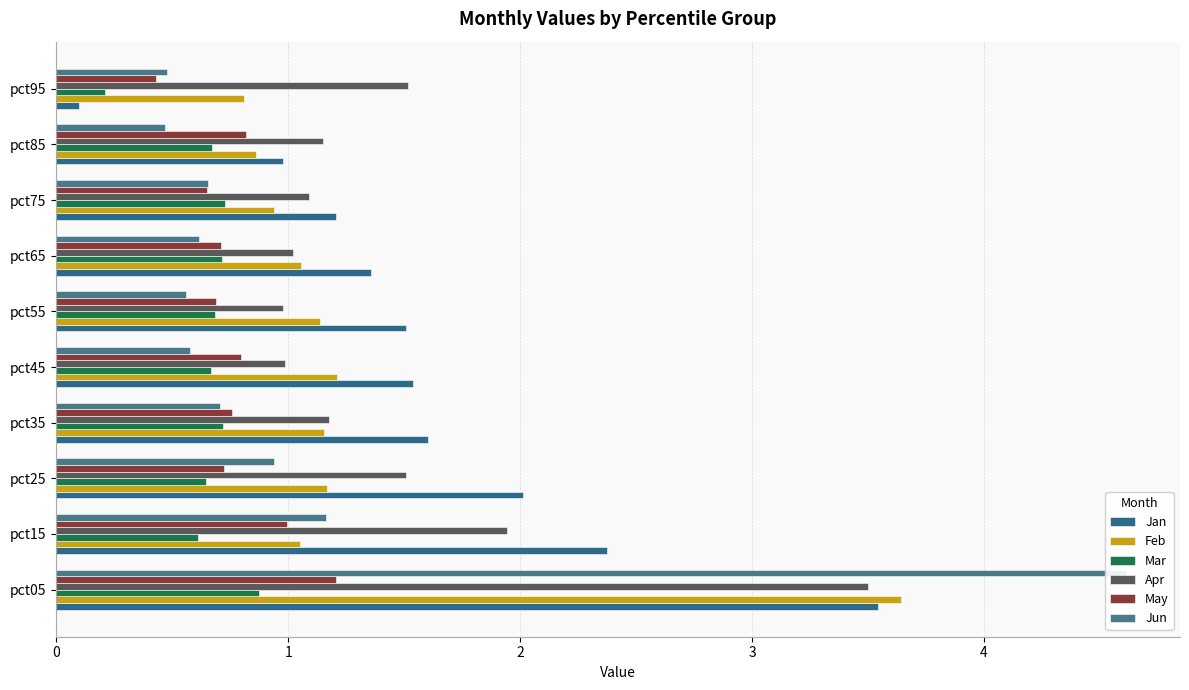

Which series has the widest spread of values?

Jun